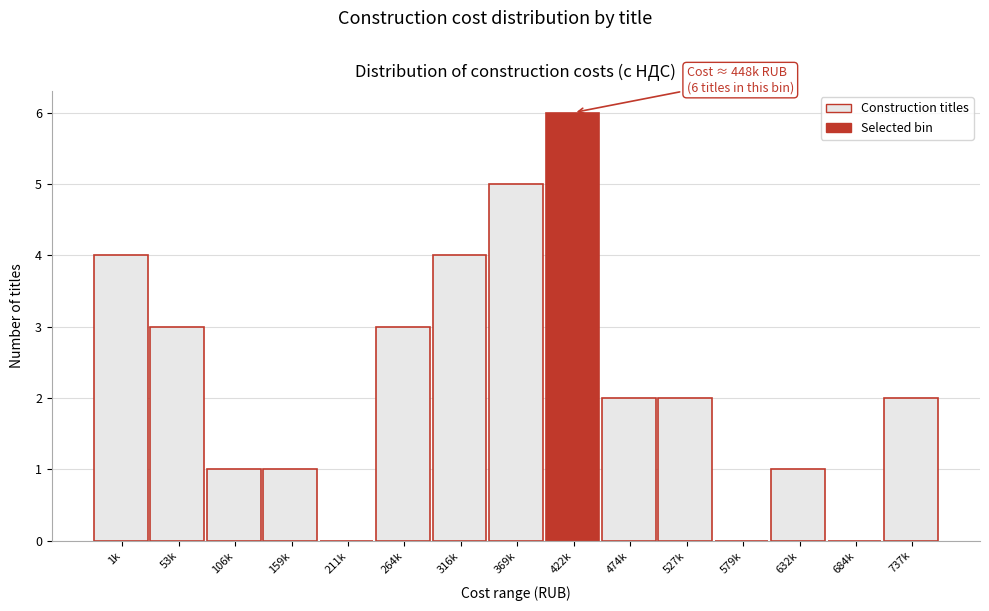

Reading left to right, list all the values displayed in this chart.

1k=4	53k=3	106k=1	159k=1	211k=0	264k=3	316k=4	369k=5	422k=6	474k=2	527k=2	579k=0	632k=1	684k=0	737k=2